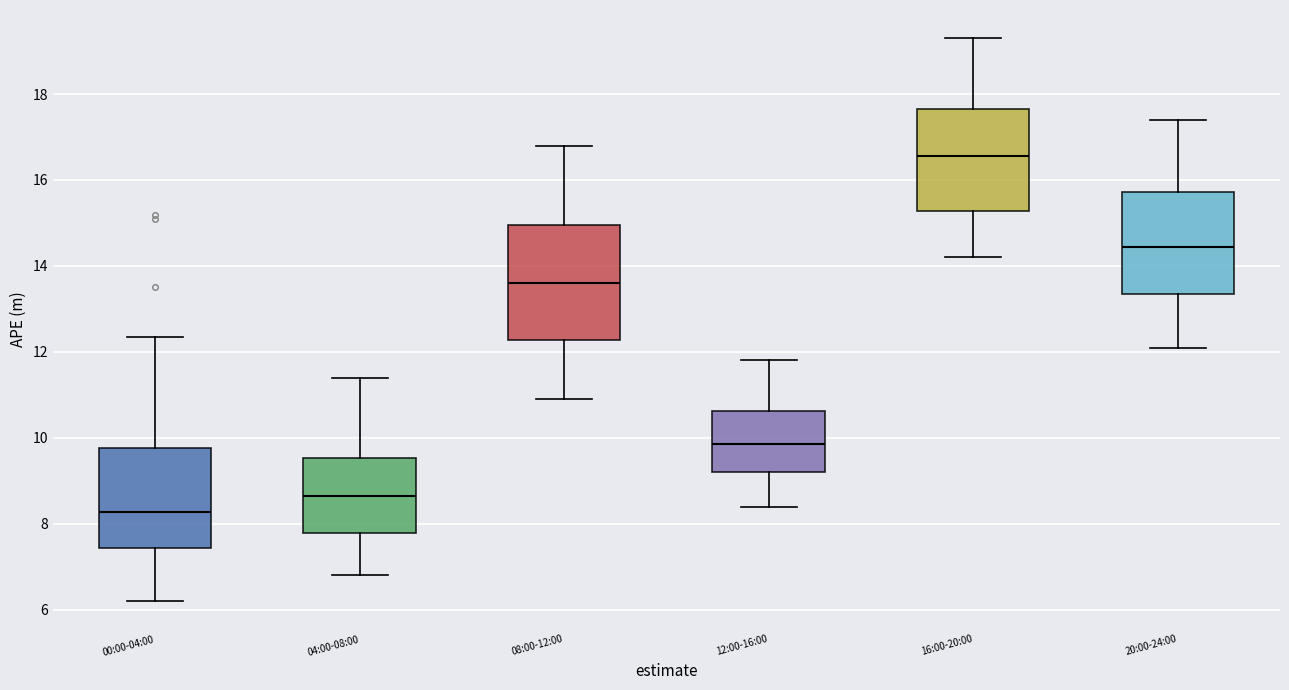

Which box's median line is the lowest?

00:00-04:00